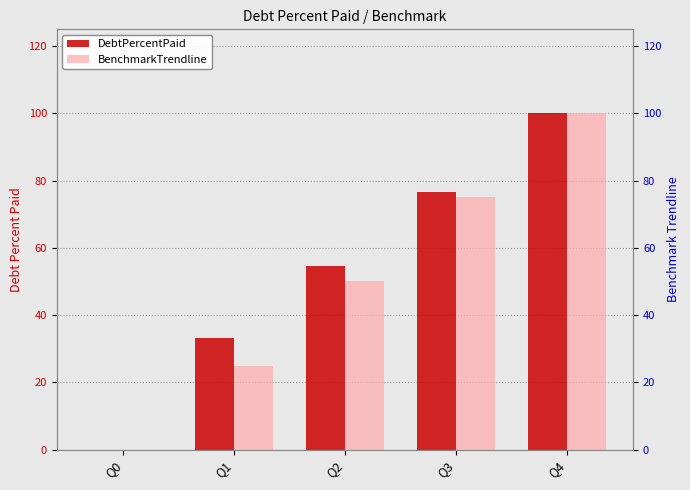

What is the difference between the second highest and second lowest values in the BenchmarkTrendline series?

50.0